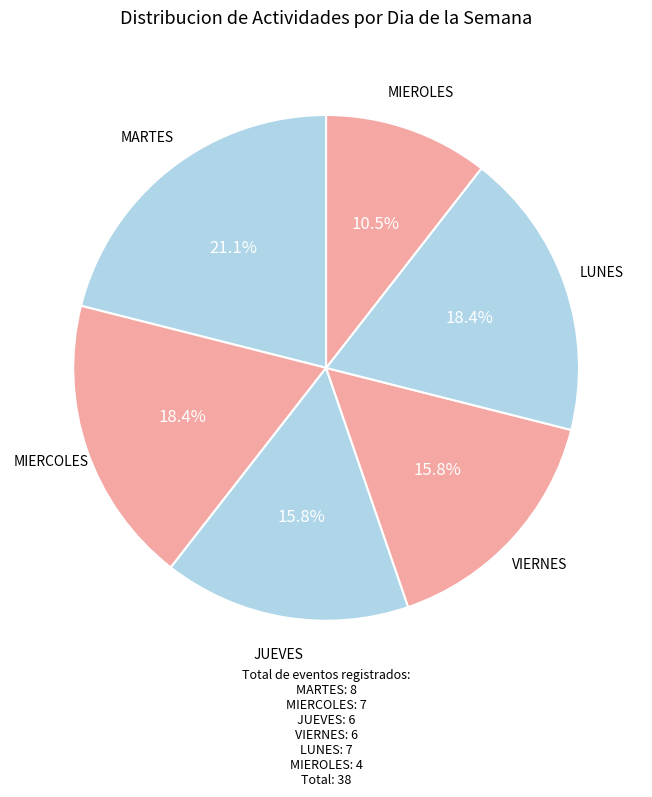

Is there any slice that represents more than half of the pie?

No